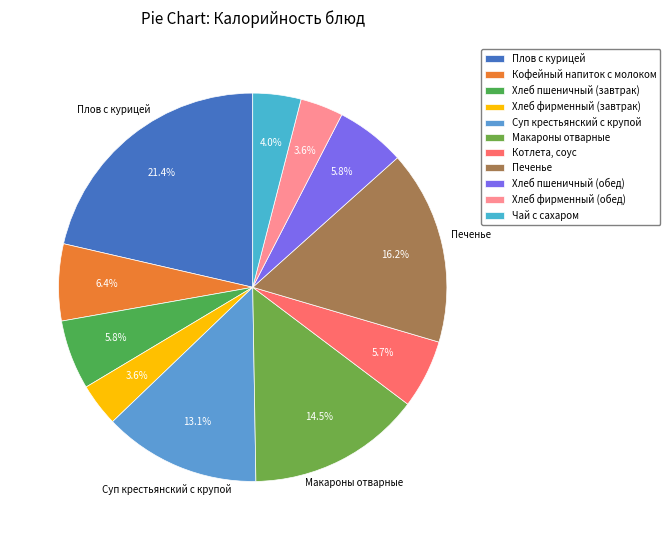

How much of the chart is everything except Хлеб пшеничный (завтрак)?

94.2%